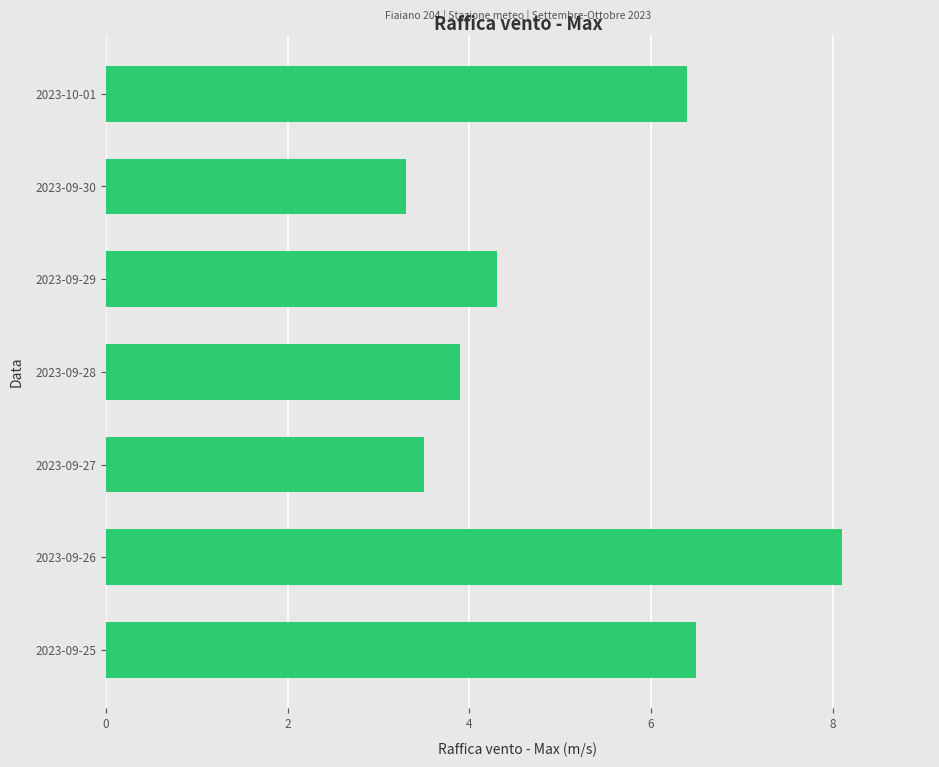

Reading bottom to top, list all the values displayed in this chart.

6.5	8.1	3.5	3.9	4.3	3.3	6.4